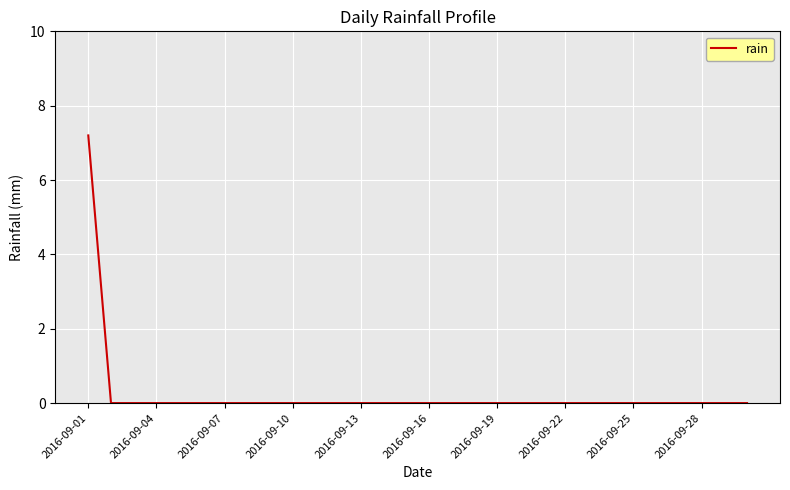

Reading left to right, list all the values displayed in this chart.

7.2	0.0	0.0	0.0	0.0	0.0	0.0	0.0	0.0	0.0	0.0	0.0	0.0	0.0	0.0	0.0	0.0	0.0	0.0	0.0	0.0	0.0	0.0	0.0	0.0	0.0	0.0	0.0	0.0	0.0